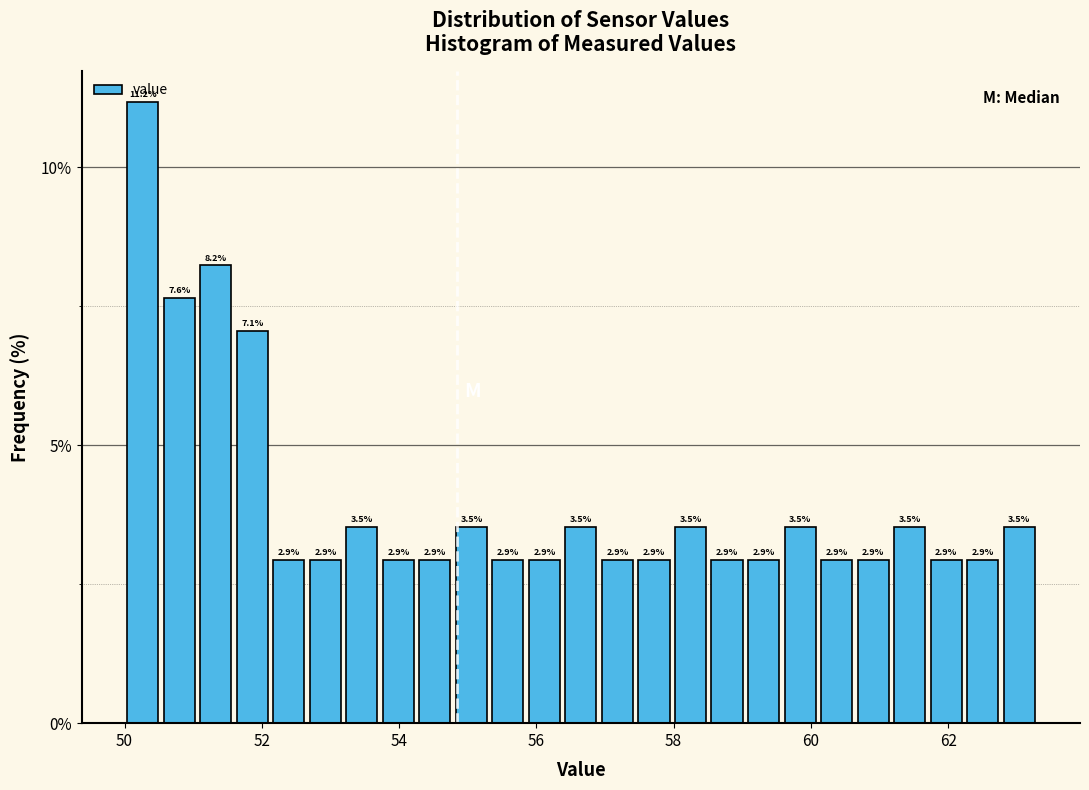

Read against the x-axis, roughly where is the centre of the tallest bar?

50.2